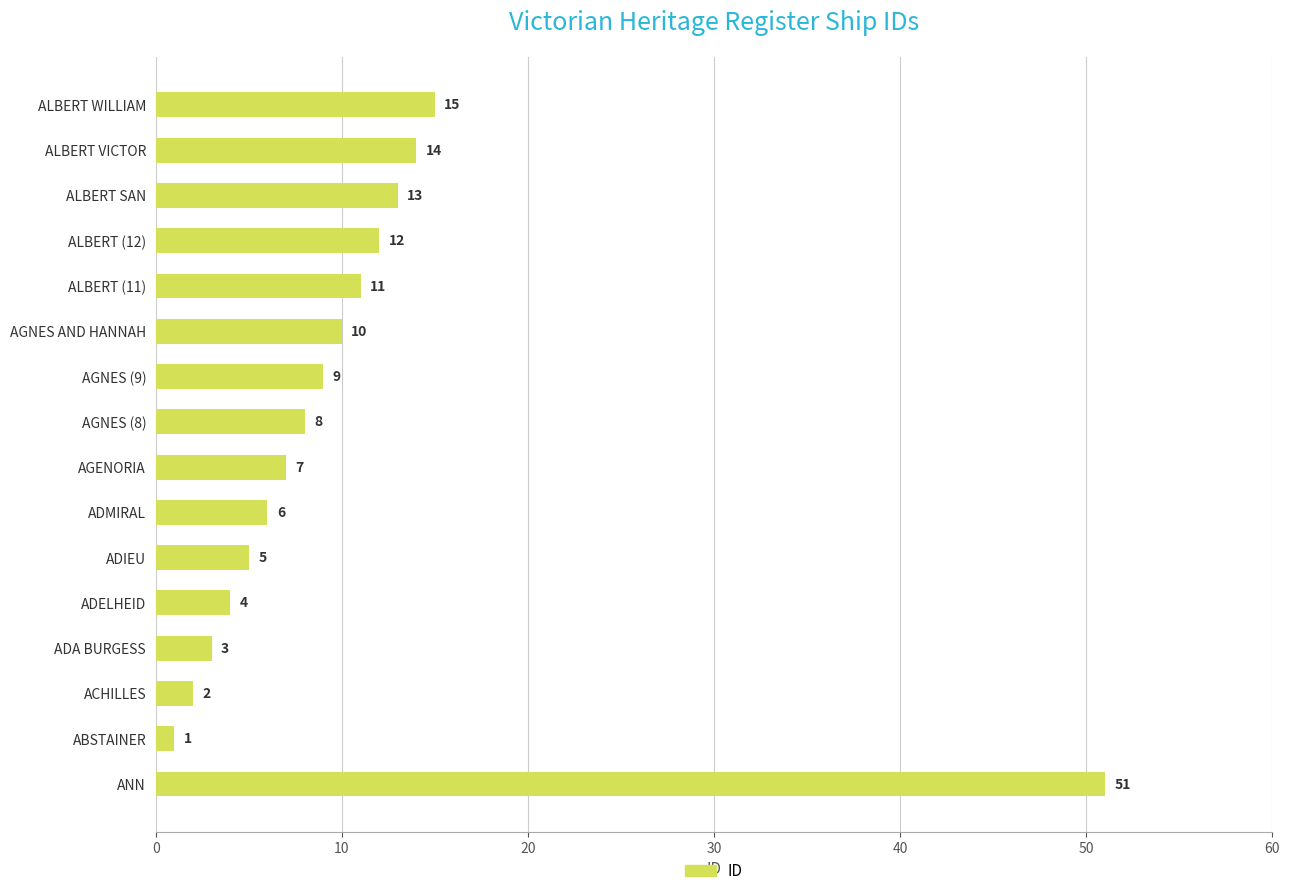

How many bars are there in total?

16